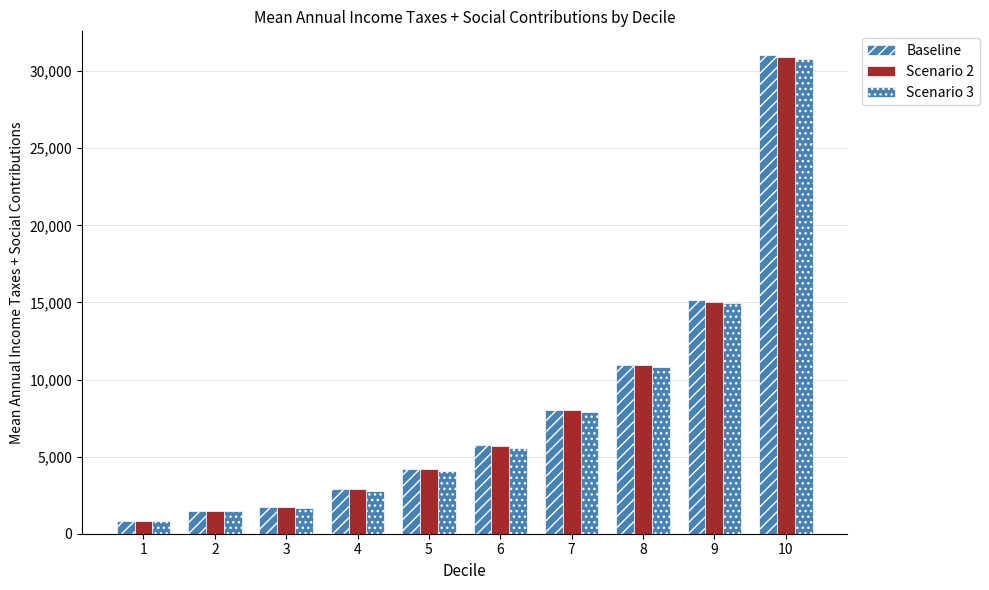

What is the value of the Baseline bar at the 1st from the left?

853